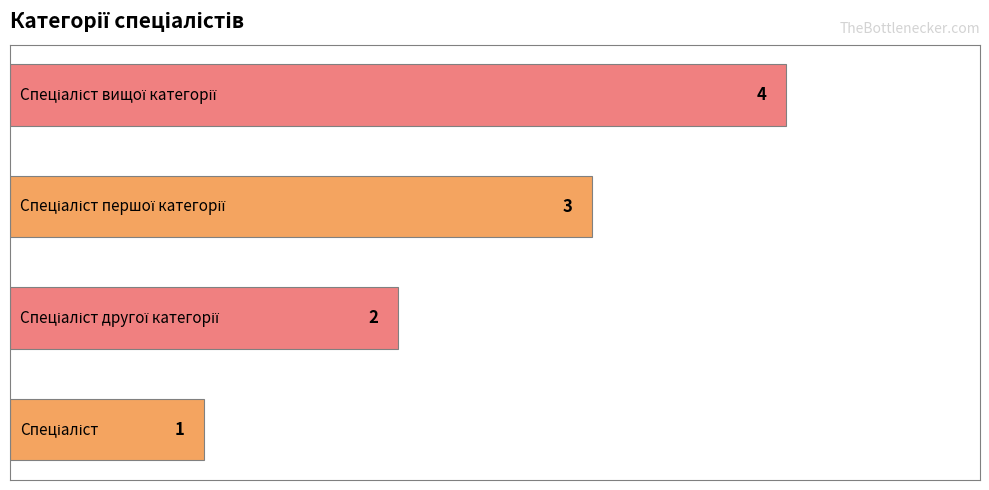

How many values are between 2 and 4?

3